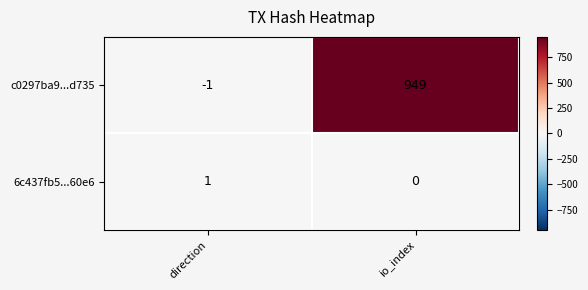

What is the sum of the c0297ba9...d735 values at direction and io_index?

948